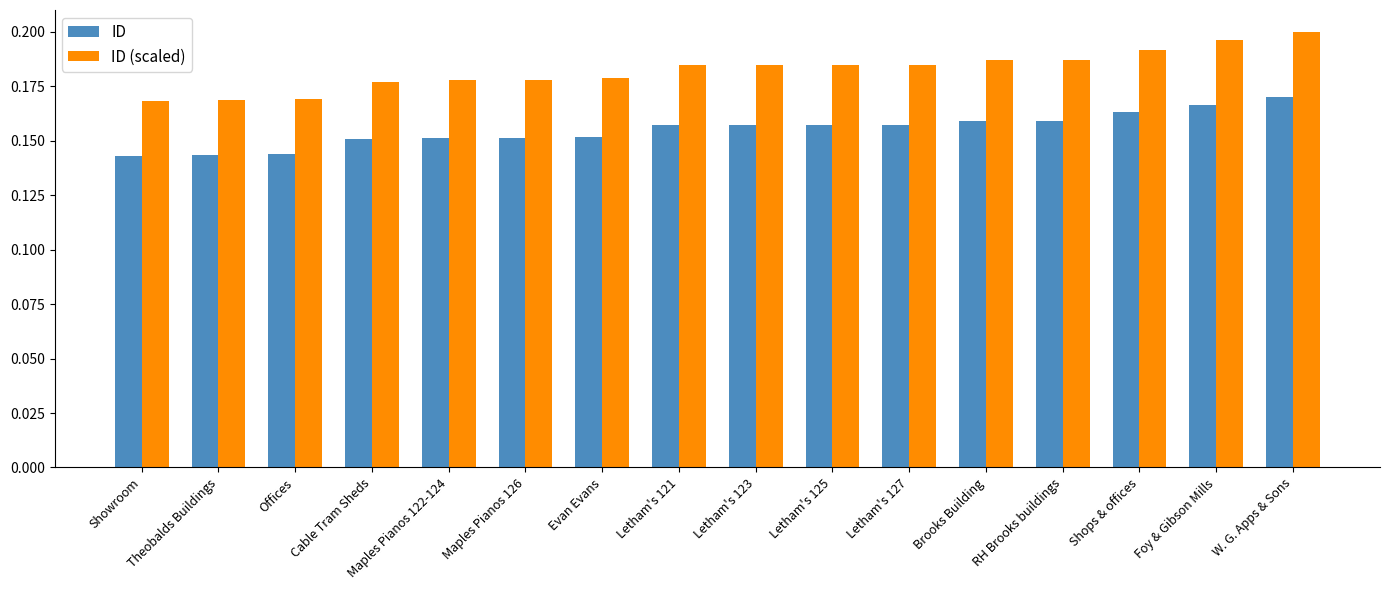

Which series has the widest spread of values?

ID (scaled)